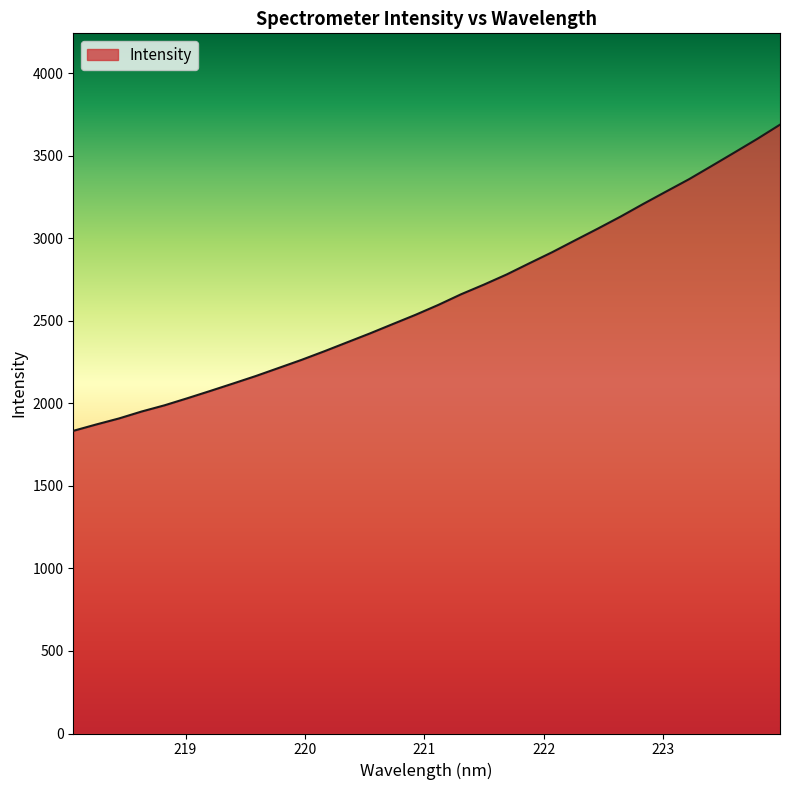

What is the smallest value displayed?

1833.0